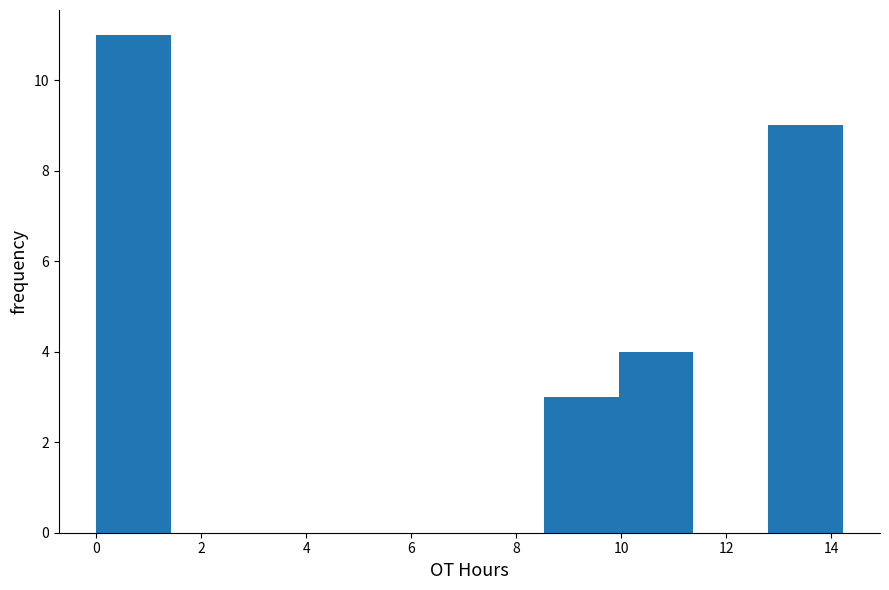

How tall is the bar that spans 12.8 to 14.2 on the x-axis? Neither the bar edges nor the heights are printed on the chart, so give them approximately, as read against the axes.

9